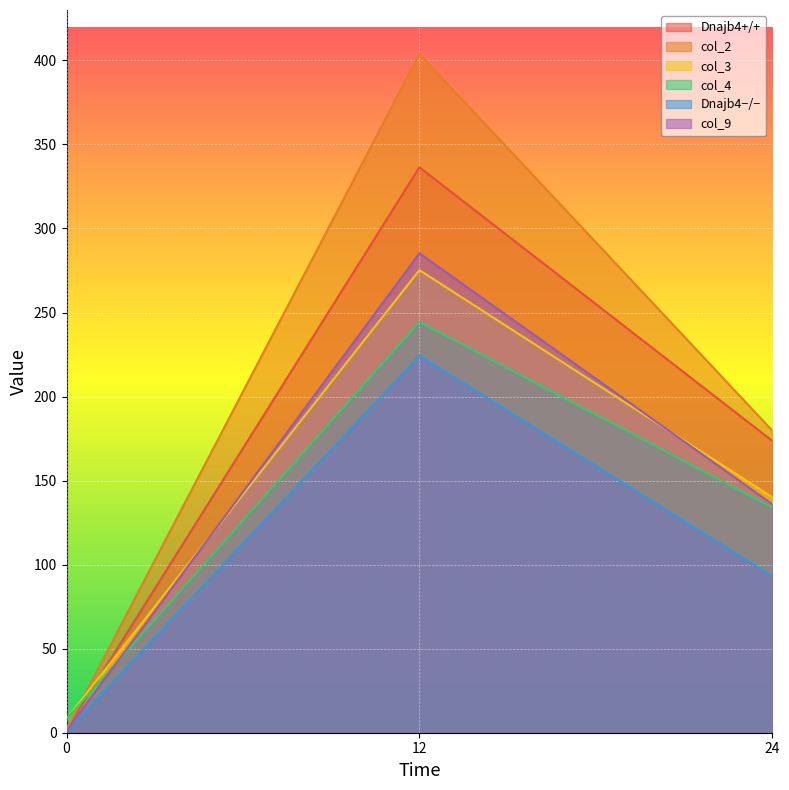

List the series in order of their peak value, highest first.

col_2, Dnajb4+/+, col_9, col_3, col_4, Dnajb4−/−